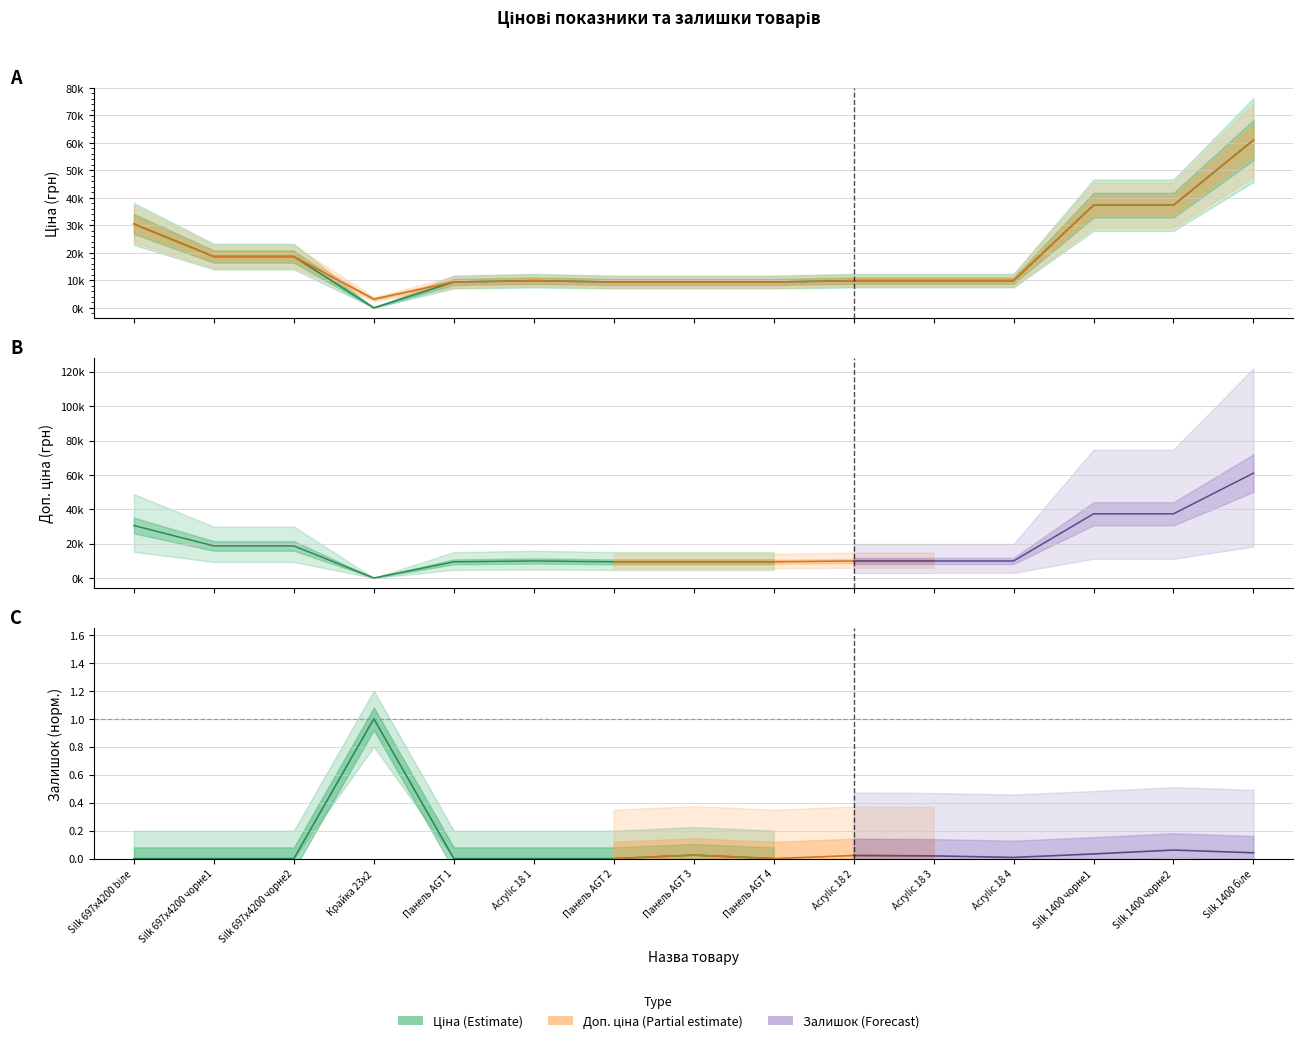

How many interior local peaks does the Доп. ціна series have?

1